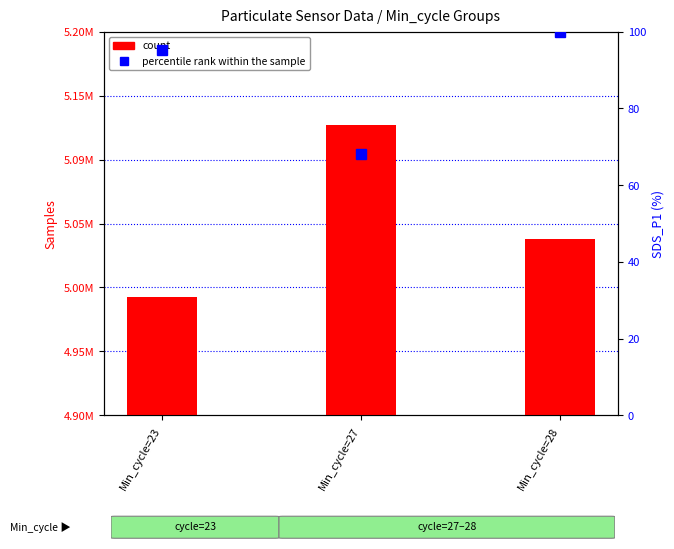

Reading left to right, list all the values displayed in this chart.

count: Min_cycle=23=4992400.0	Min_cycle=27=5127275.0	Min_cycle=28=5037859.0
percentile rank within the sample: Min_cycle=23=95.2	Min_cycle=27=68.1	Min_cycle=28=100.0